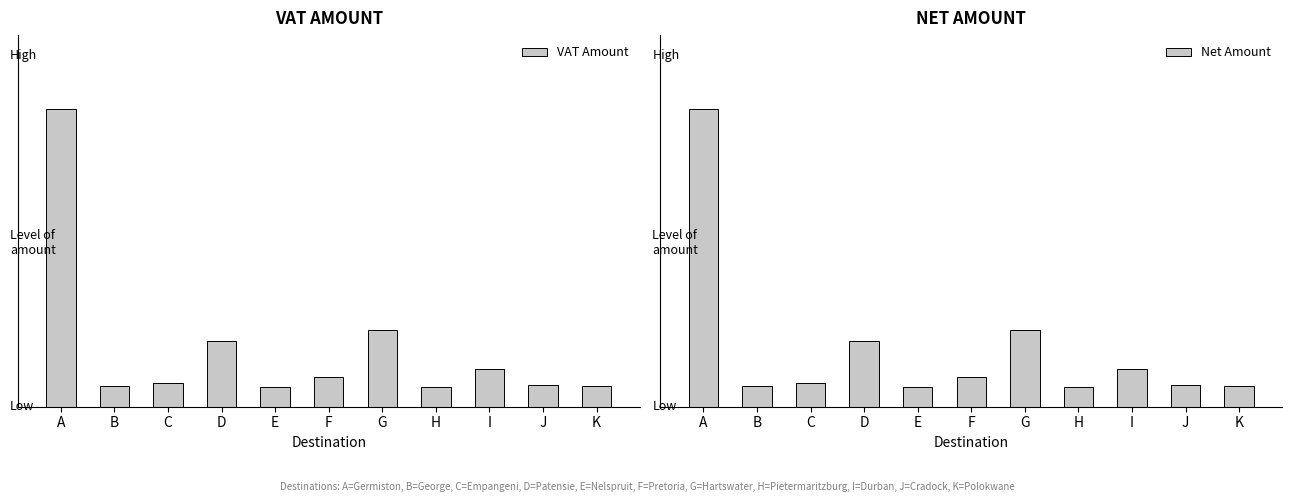

What is the minimum value for VAT Amount?

18.5